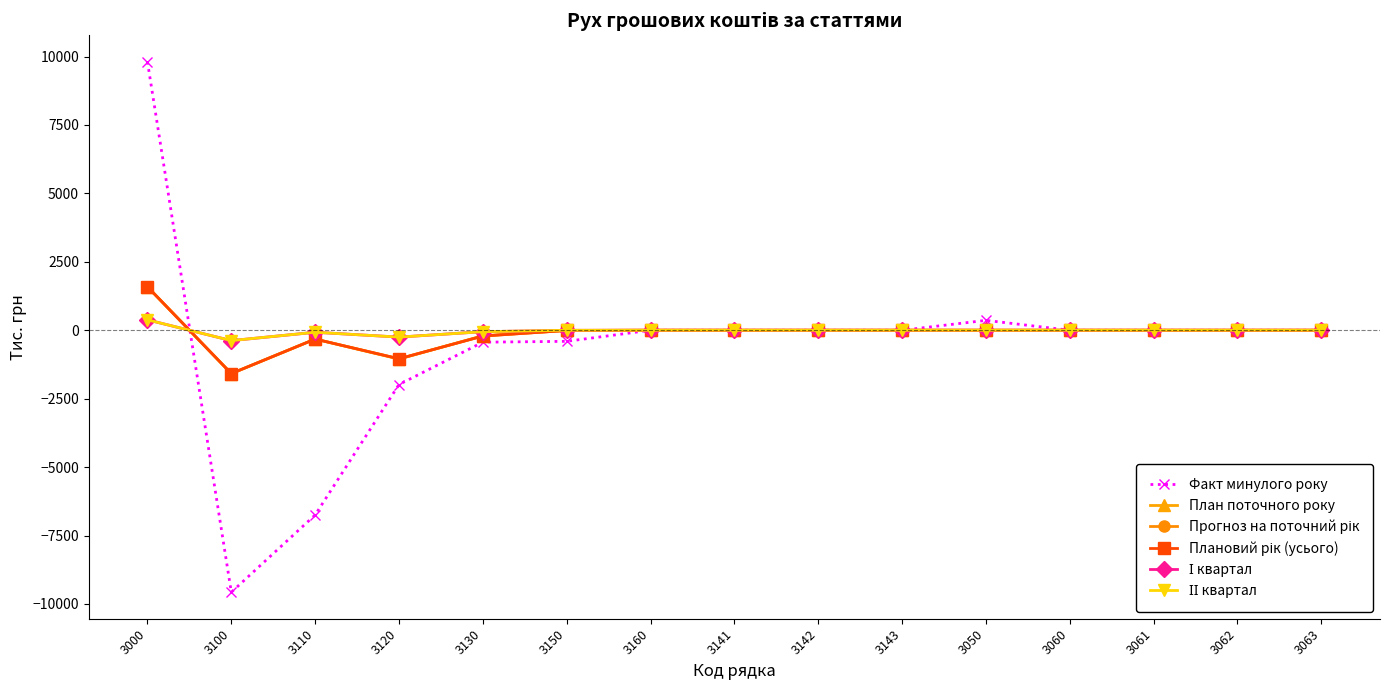

At which category does the chart reach its peak across all series?

3000